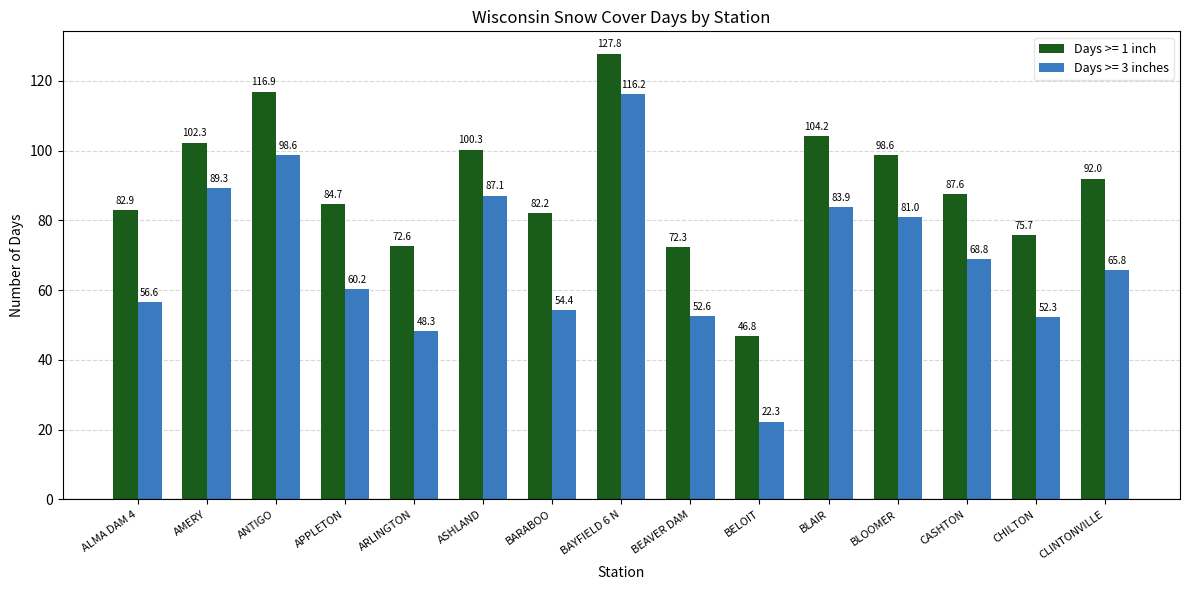

At which label does Days >= 3 inches reach its minimum?

BELOIT